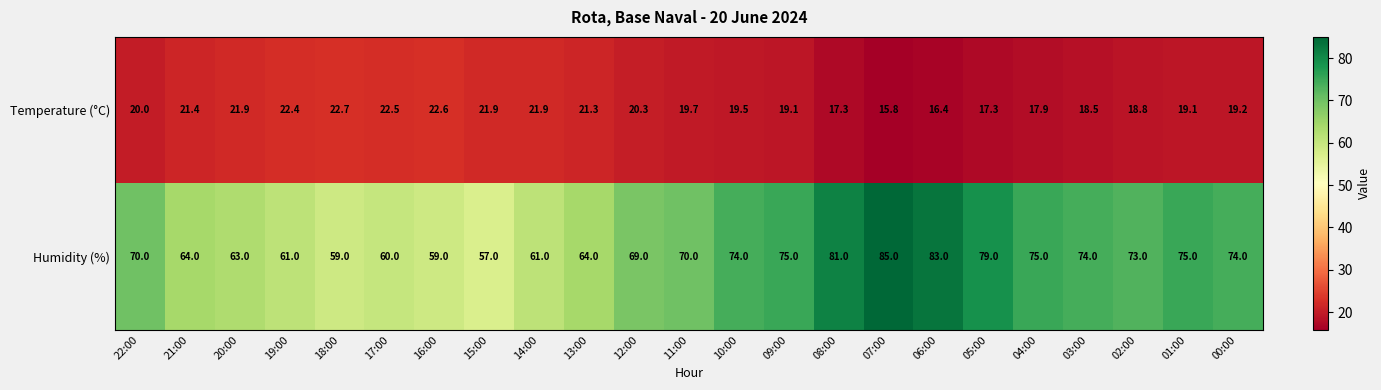

What is the difference between the maximum and second lowest values in the Temperature (°C) series?

6.3